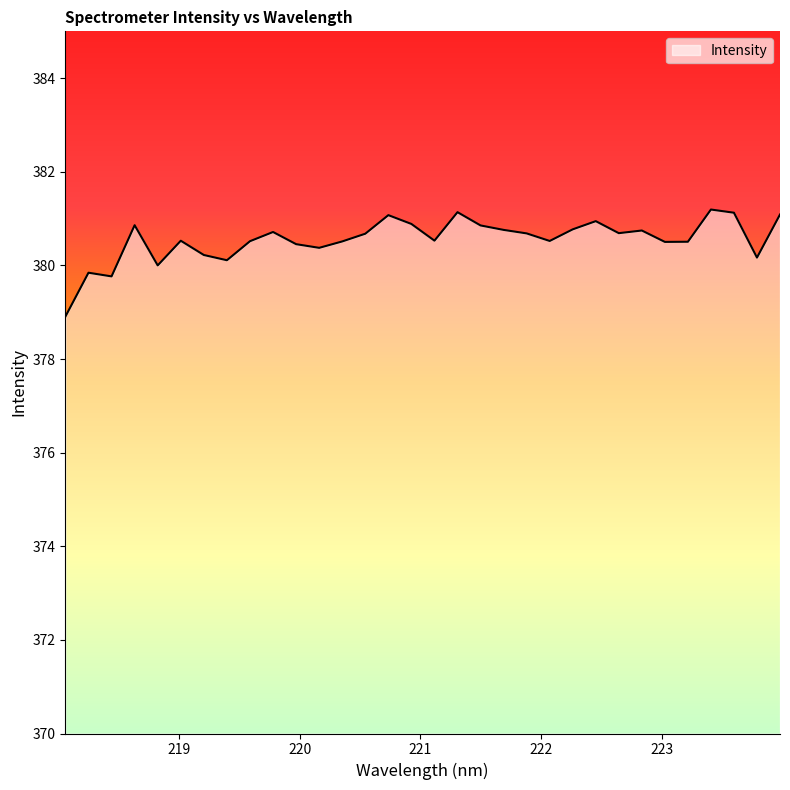

What is the difference between the maximum and minimum values?

2.3